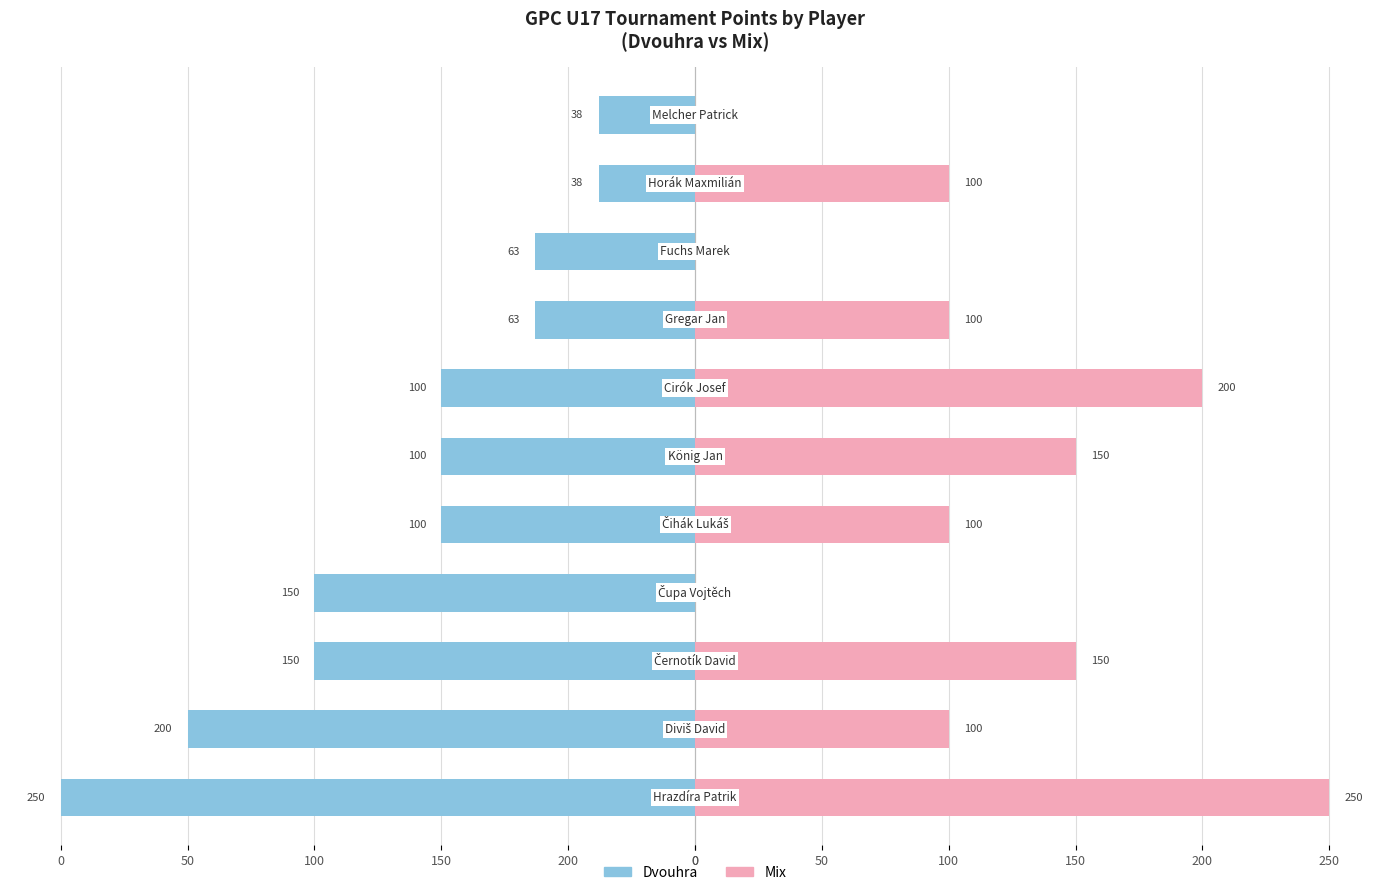

The value of Mix at 200 is 100. True or false?

True